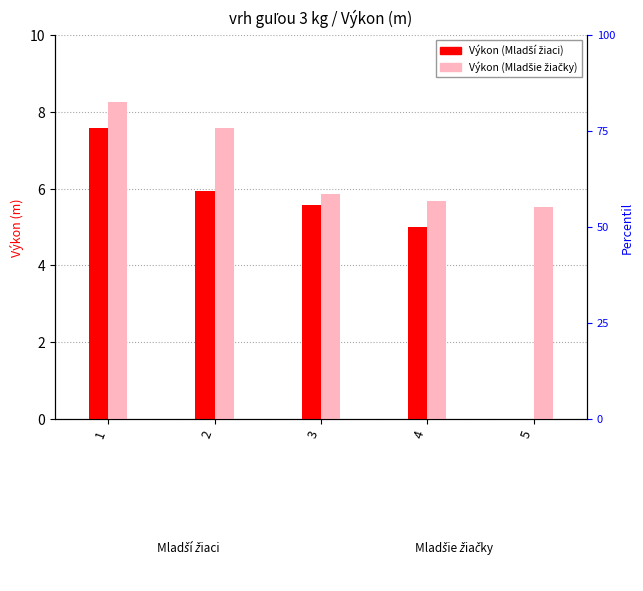

At 4, list the series in order from largest to smallest.

Výkon (Mladšie žiačky), Výkon (Mladší žiaci)